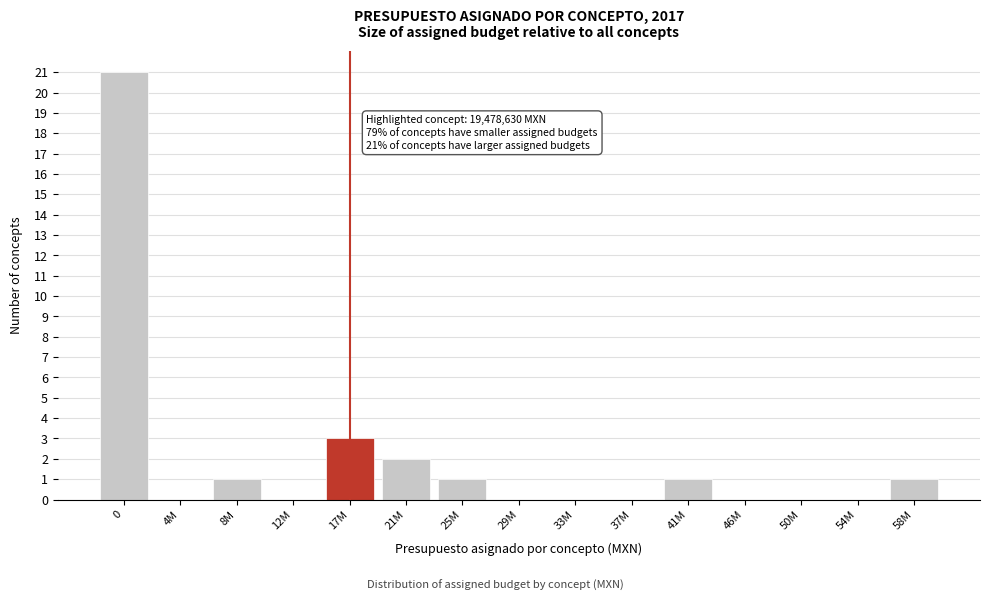

Reading left to right, list all the values displayed in this chart.

0=21	4M=0	8M=1	12M=0	17M=3	21M=2	25M=1	29M=0	33M=0	37M=0	41M=1	46M=0	50M=0	54M=0	58M=1